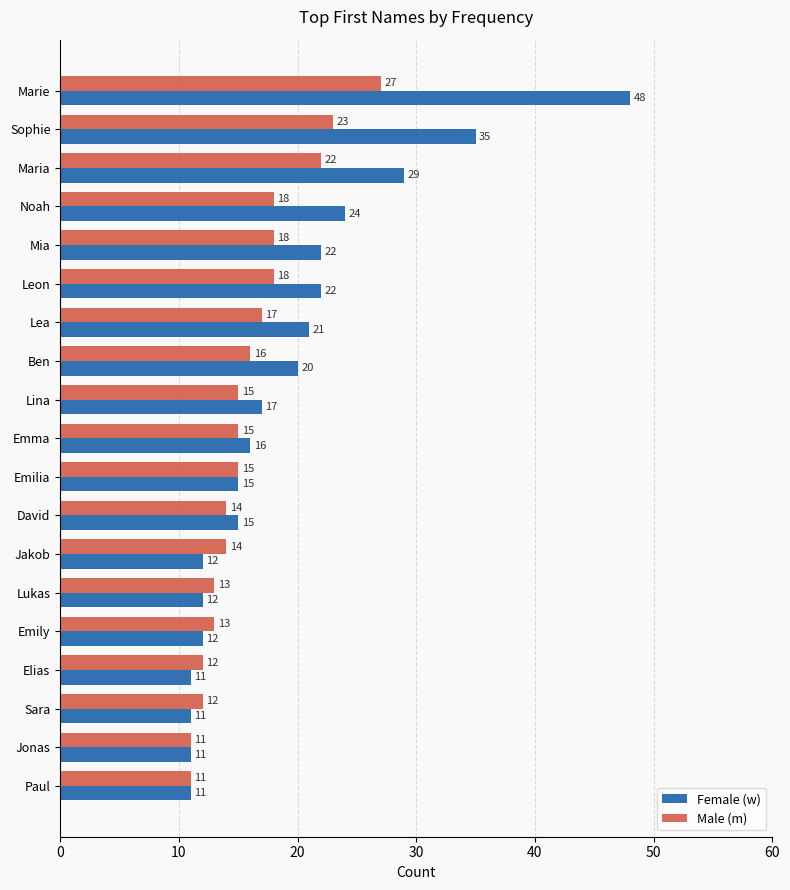

Where is Female (w) nearest to the value 29?

Maria